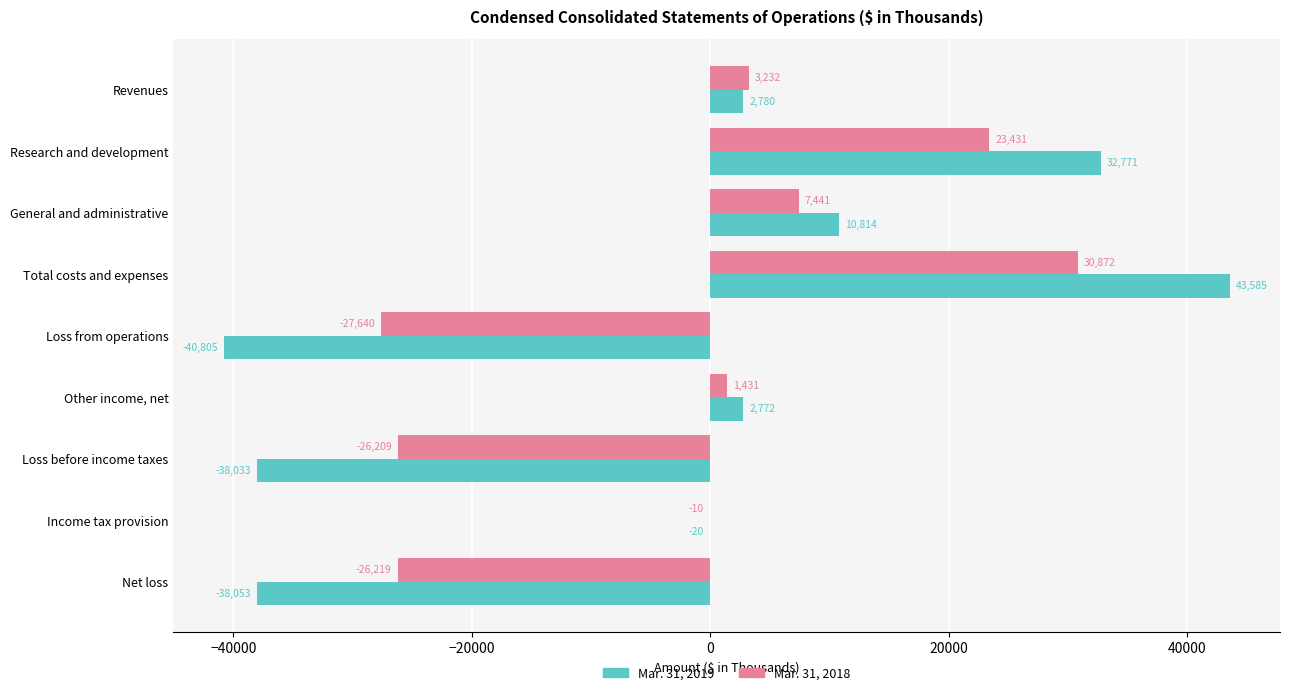

Read the Mar. 31, 2019 value at Revenues.

2780